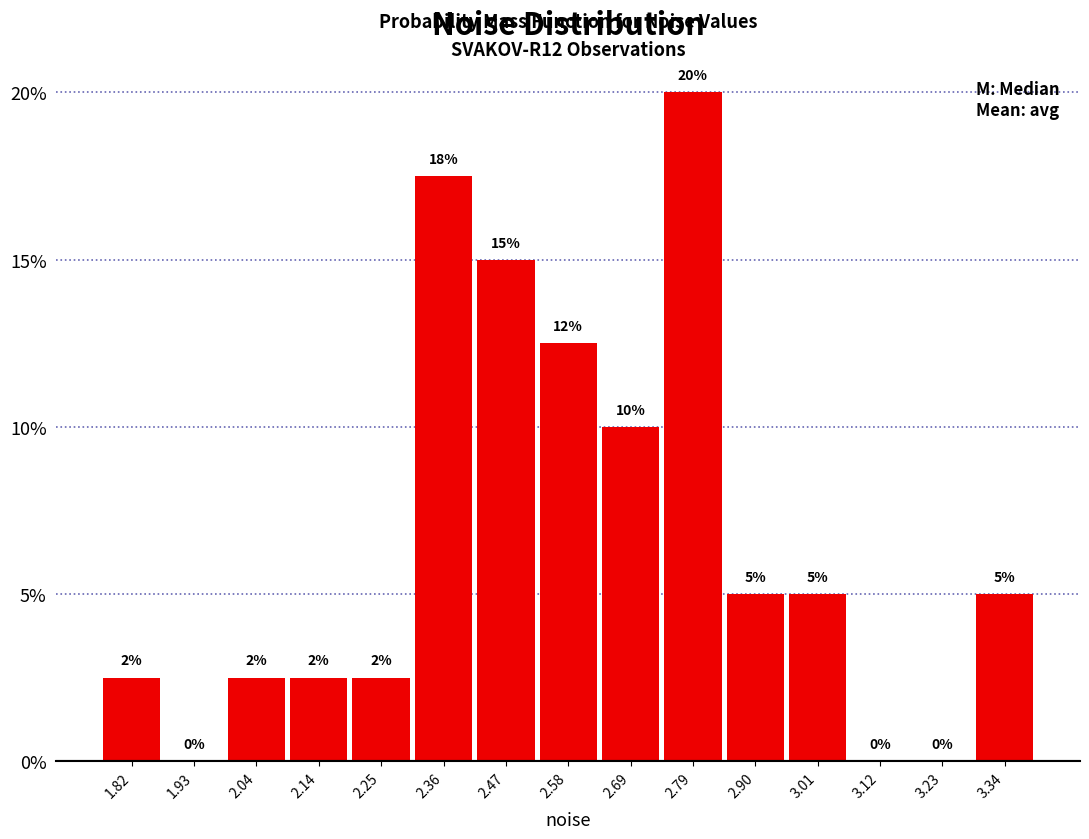

Which range on the x-axis has the tallest bar?

2.74 to 2.84